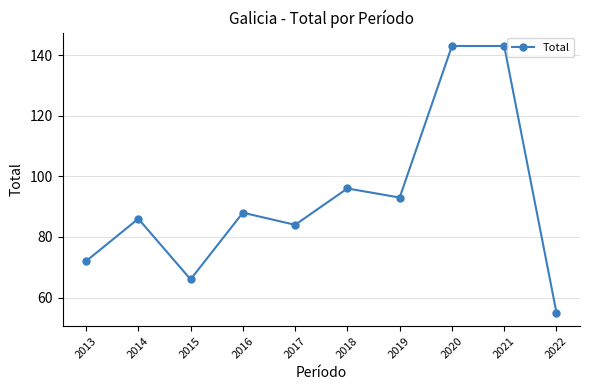

What is the difference between the values at 2018 and 2020?

47